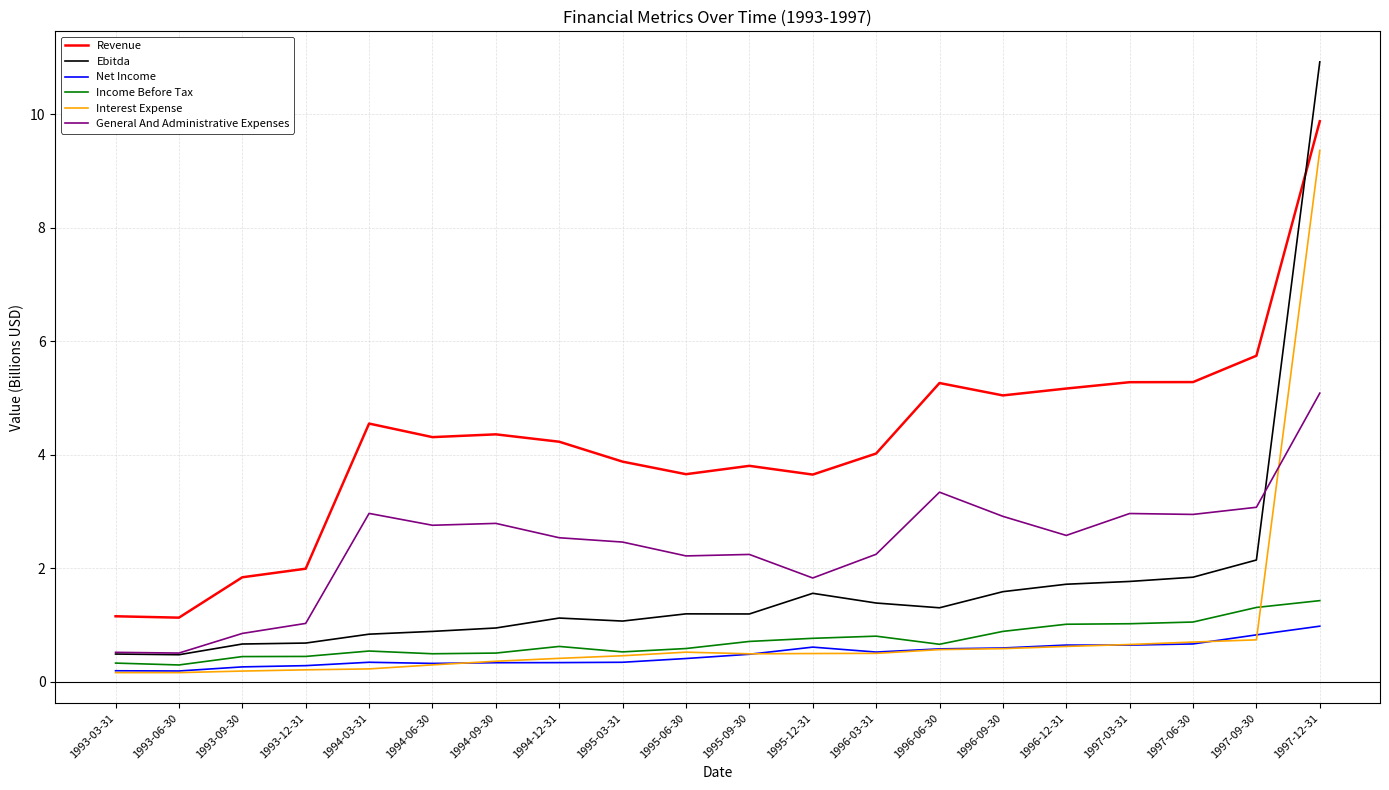

True or false: Interest Expense has a value of 0.2 at 1993-09-30.

True